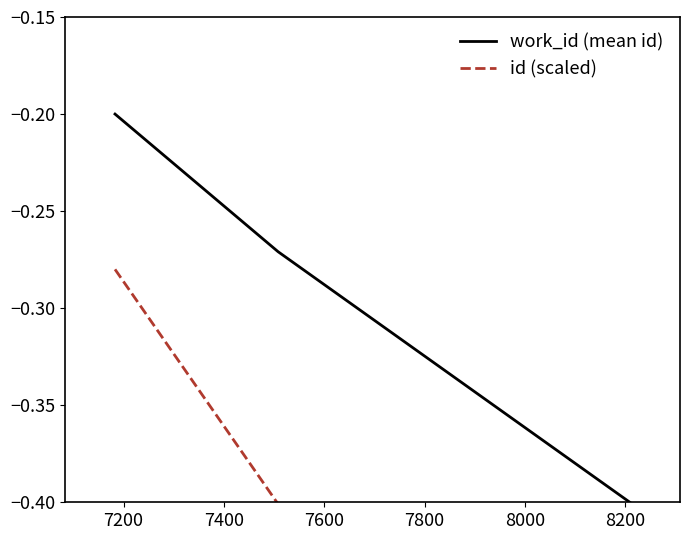

What is the difference between the maximum and minimum values in the work_id (mean id) series?

0.2